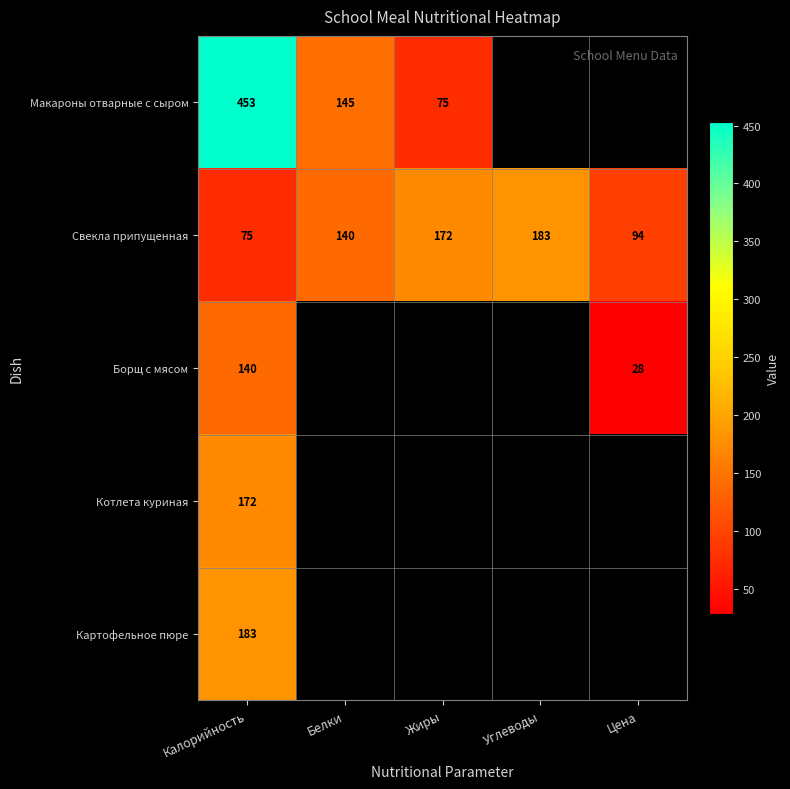

Is the value of Свекла припущенная at Цена greater than the value of Макароны отварные с сыром at Жиры?

Yes